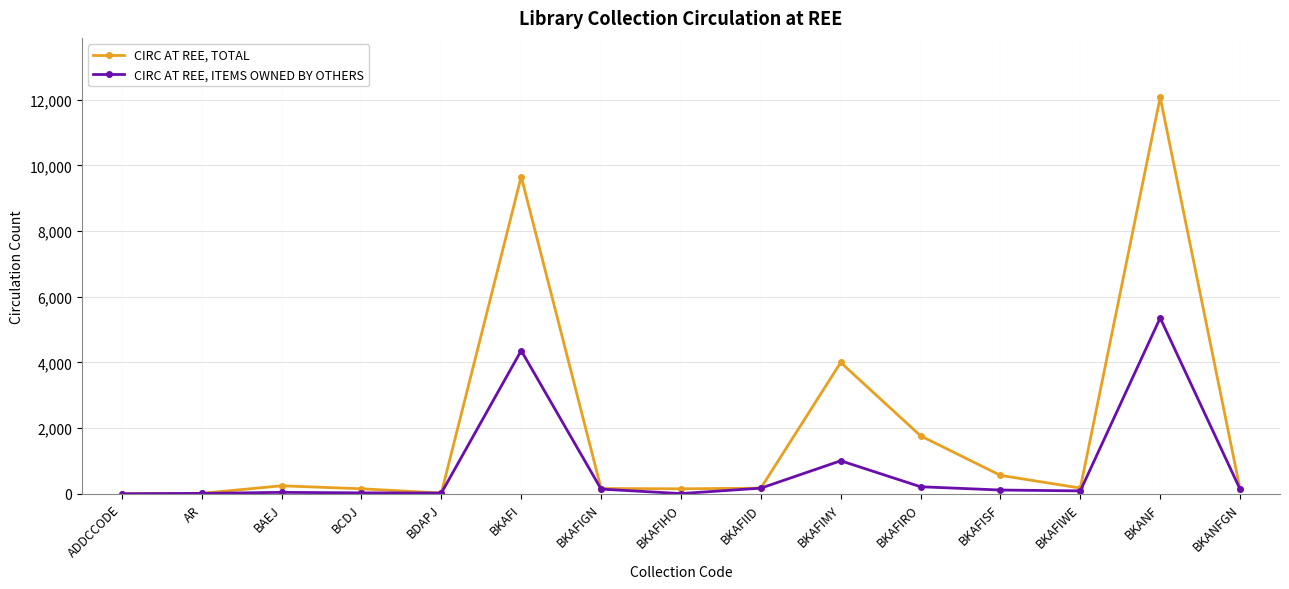

Which series has the largest range (max minus min)?

CIRC AT REE, TOTAL